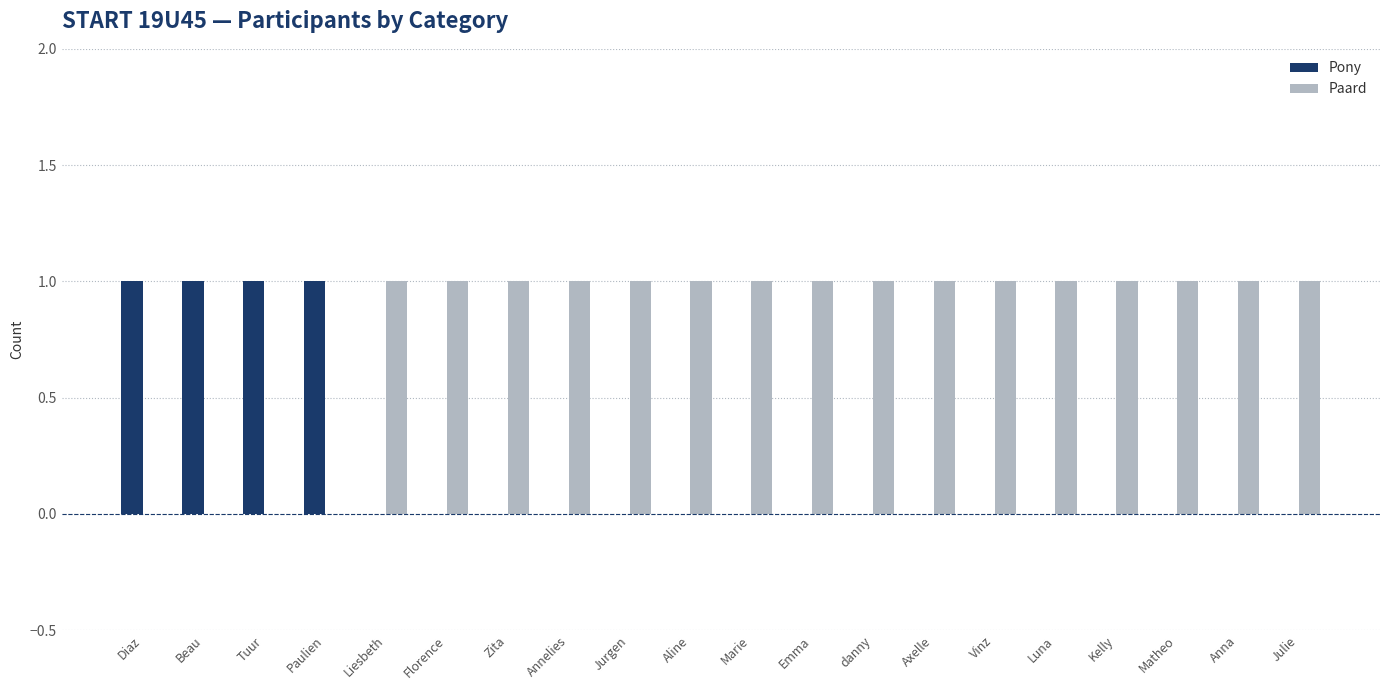

Does the chart contain stacked bars?

No